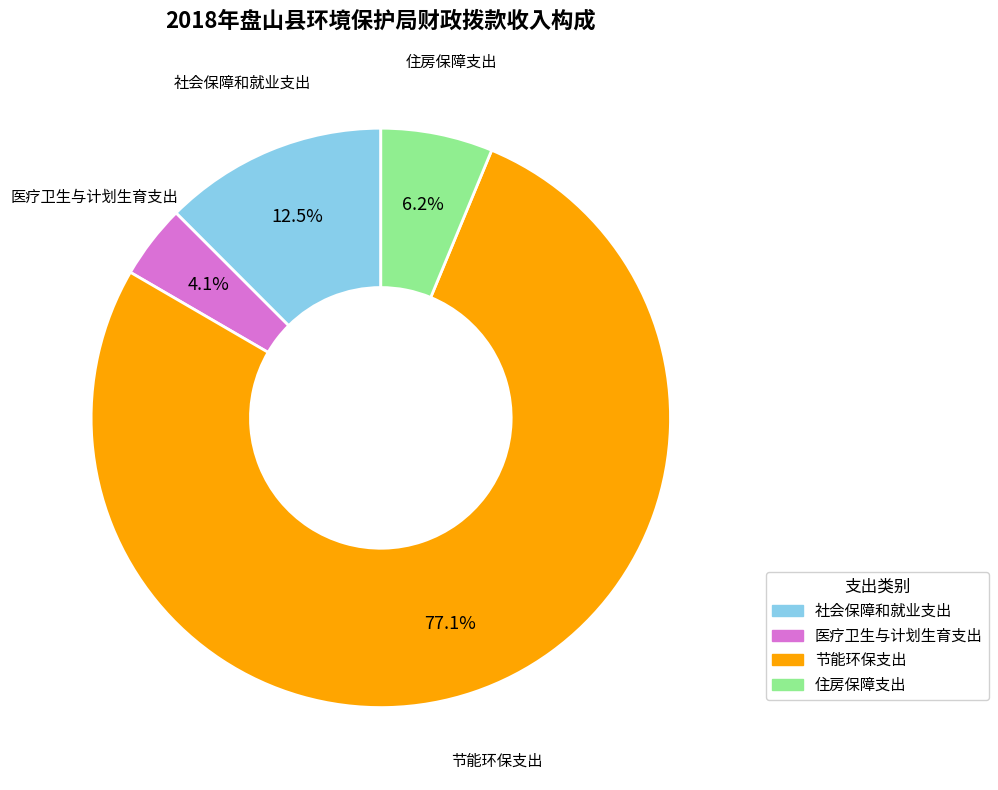

Which category has the biggest portion of the pie?

节能环保支出